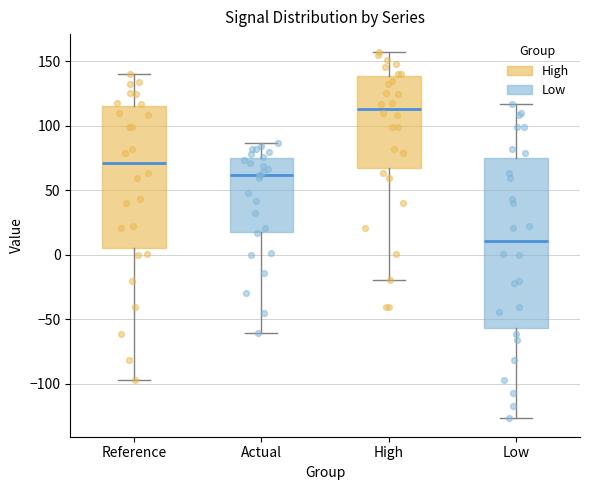

Which box has the lowest median line?

Low